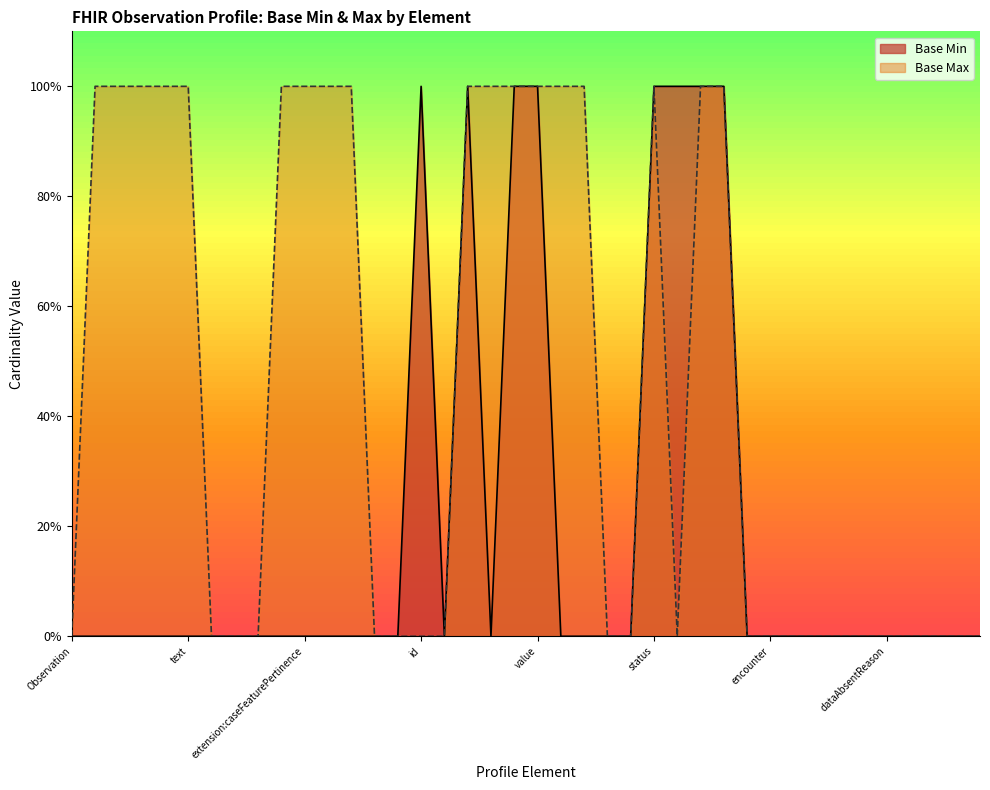

What is the maximum value shown in the chart?

1